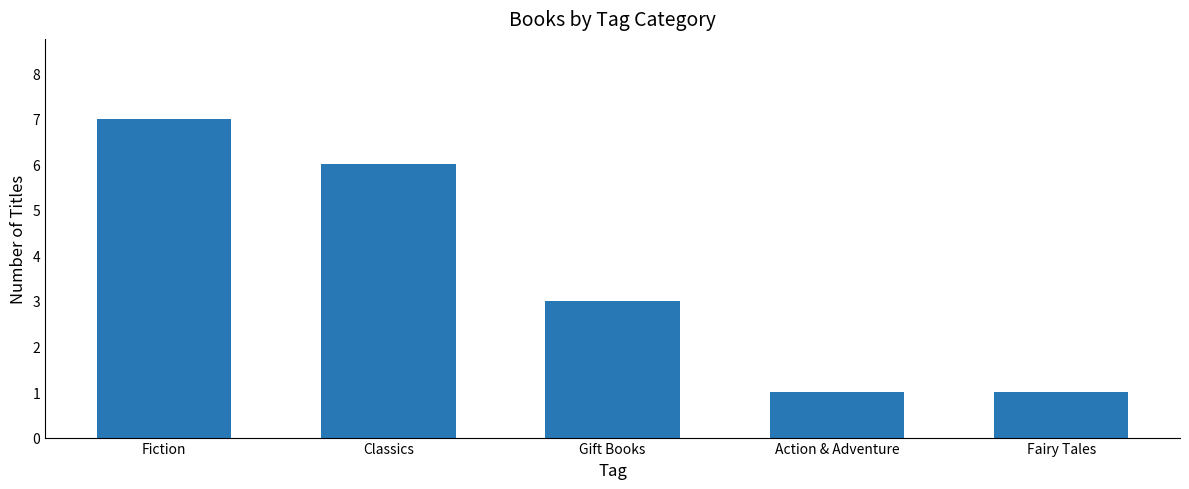

What is the difference between the maximum and minimum values?

6